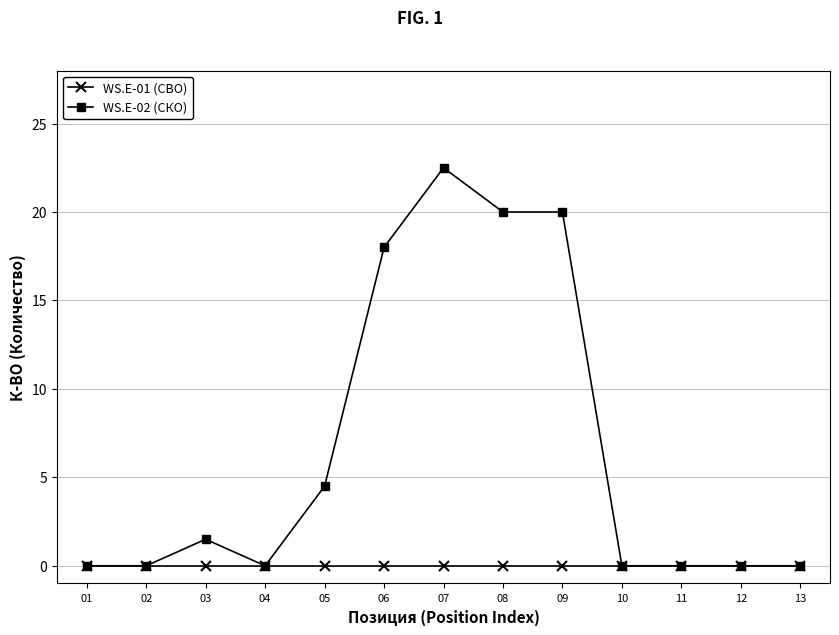

Reading right to left, list all the values displayed in this chart.

WS.E-01 (СВО): 0.0	0.0	0.0	0.0	0.0	0.0	0.0	0.0	0.0	0.0	0.0	0.0	0.0
WS.E-02 (СКО): 0.0	0.0	0.0	0.0	20.0	20.0	22.5	18.0	4.5	0.0	1.5	0.0	0.0